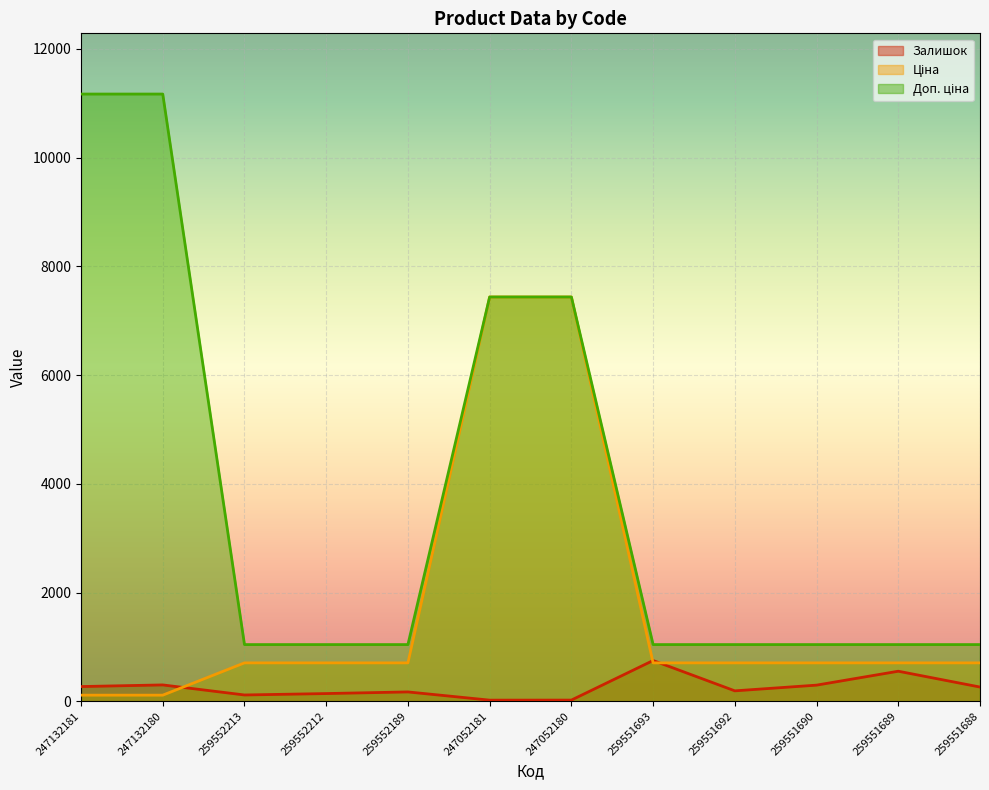

Rank the series by their maximum value, from lowest to highest.

Залишок, Ціна, Доп. ціна